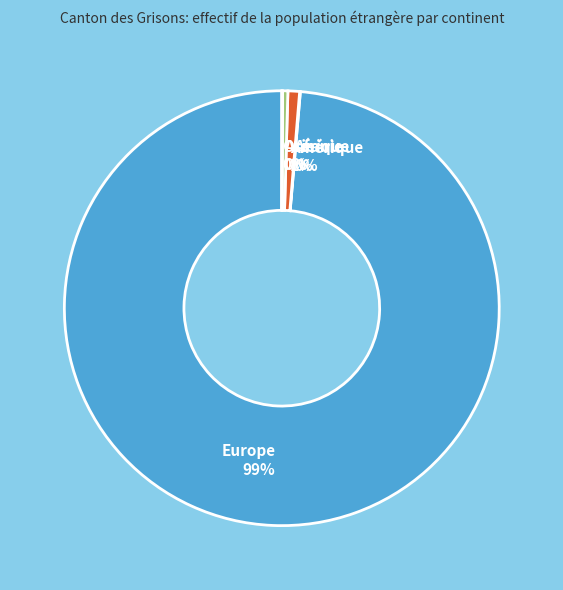

Which category accounts for the majority?

Europe